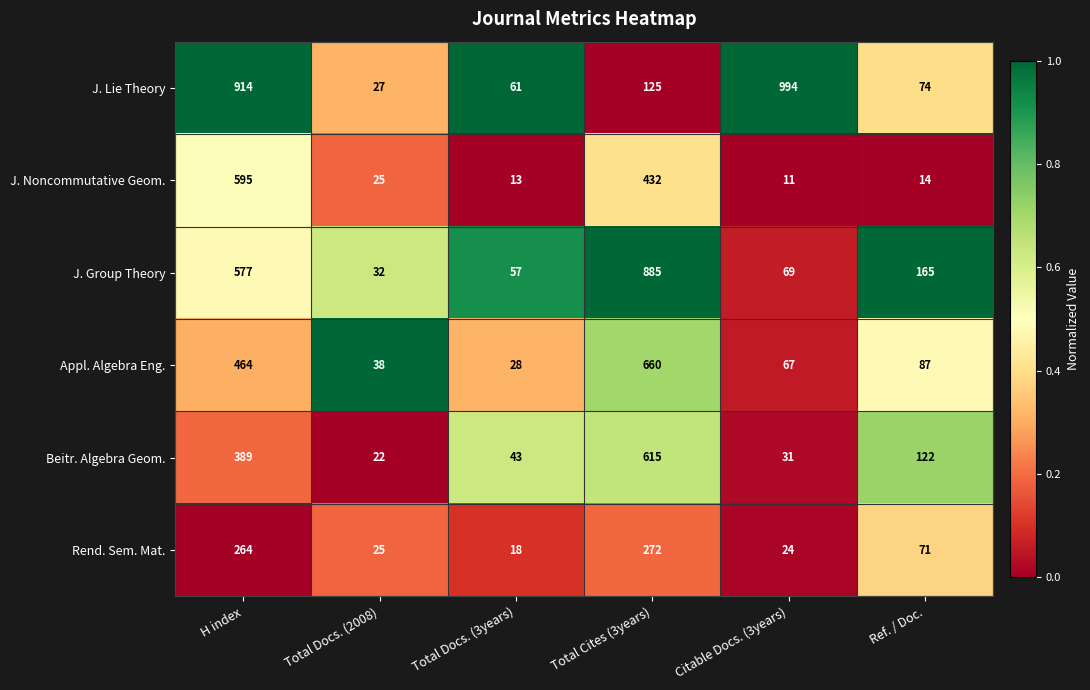

What is the difference between the maximum and minimum values in the J. Noncommutative Geom. series?

584